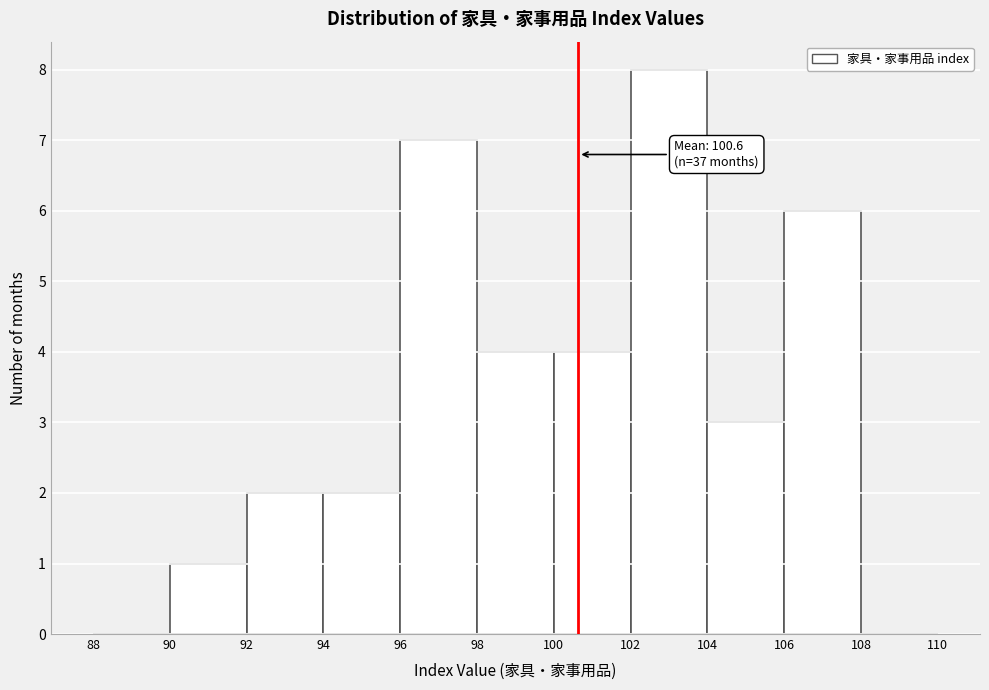

Which range on the x-axis has the tallest bar?

102 to 104